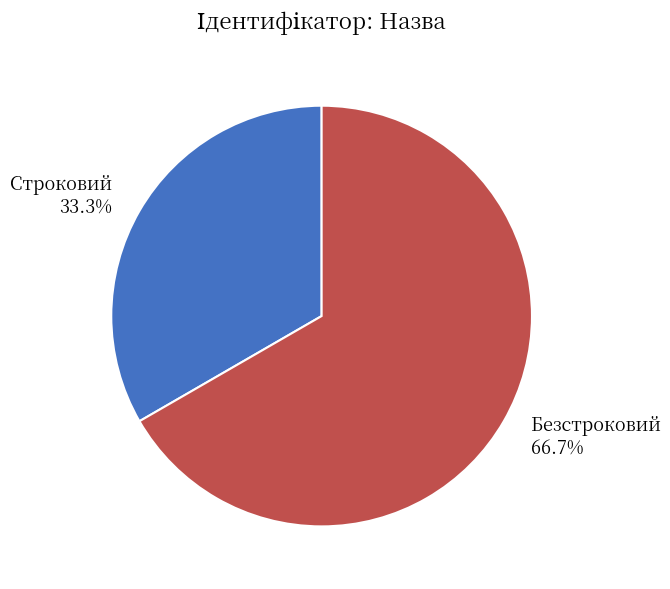

The Безстроковий slice represents 67% of the pie. True or false?

True